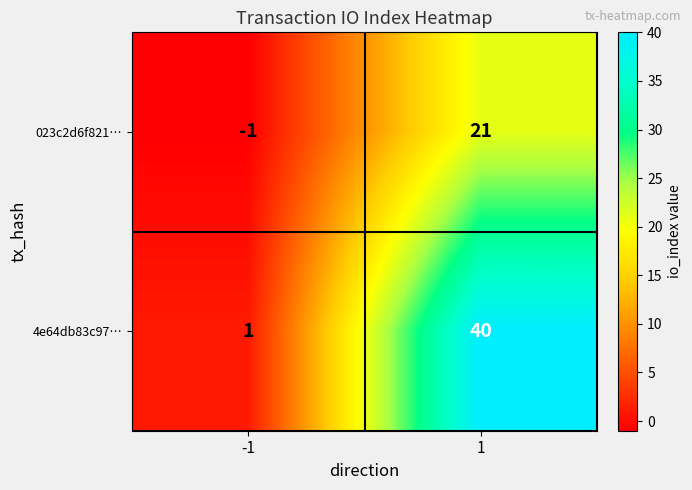

Reading left to right, what are all the values shown in this chart?

023c2d6f821…: -1=-1	1=21
4e64db83c97…: -1=1	1=40